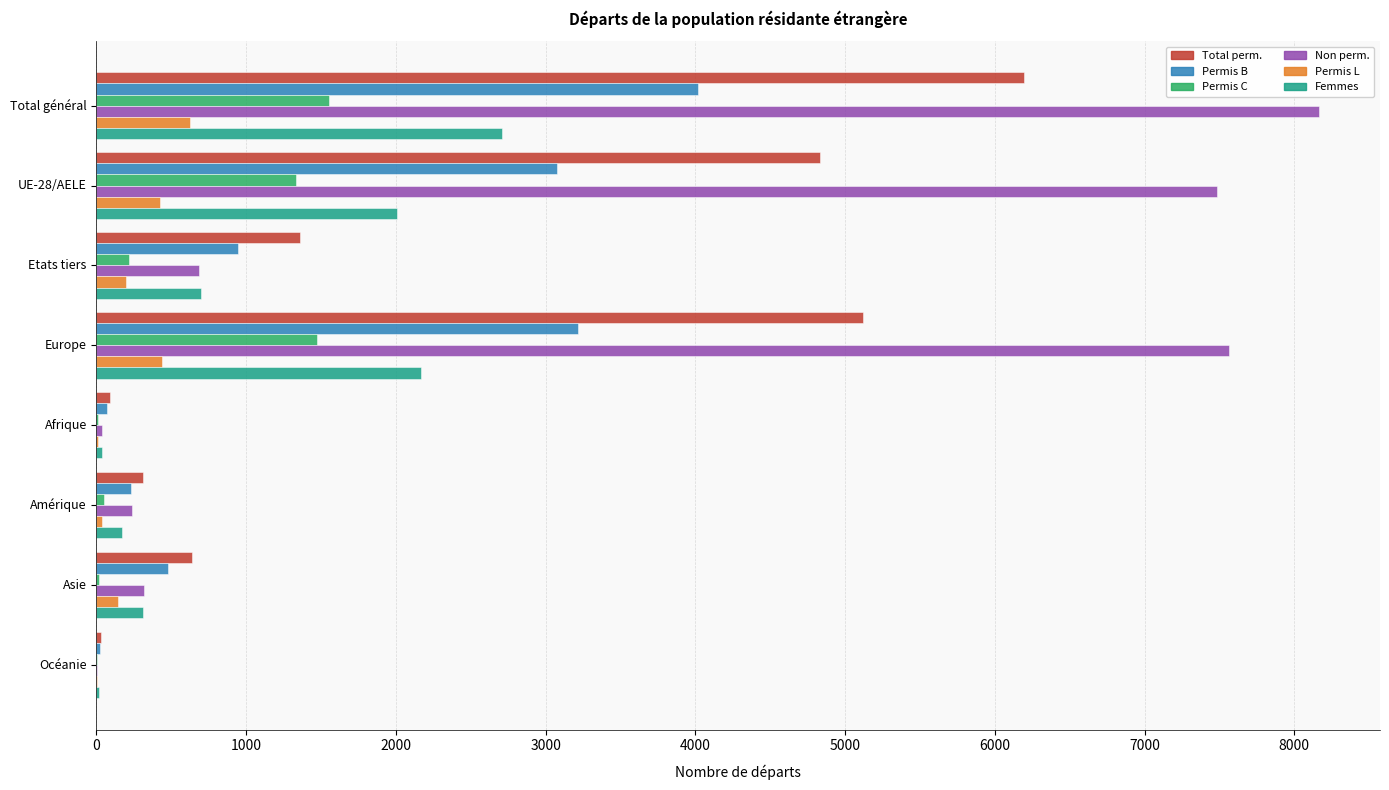

What is the highest value of the Femmes series?

2708